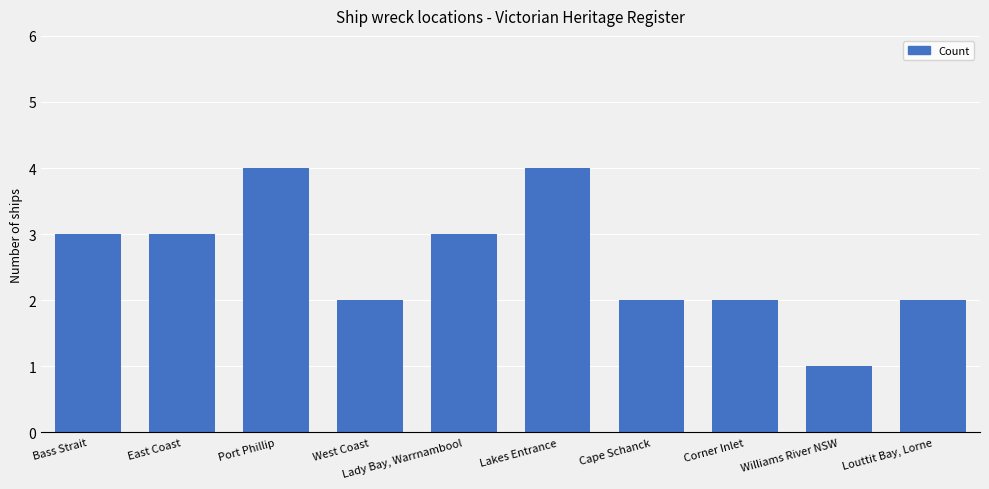

What is the sum of all values?

26